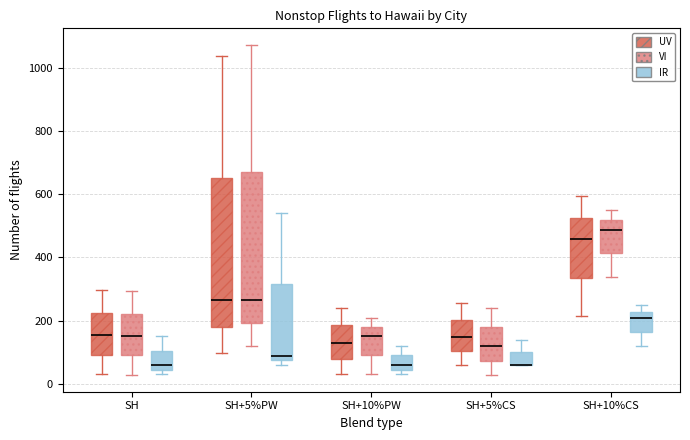

Reading left to right, read every box against the y-axis: the position of its median line, the range the box covers, and the ends of its whiskers. The values are not printed on the chart, so give them approximately, as read against the axis.

SH (UV): median 160, box 100 to 220, whiskers 40 to 300
SH (VI): median 160, box 80 to 220, whiskers 20 to 300
SH (IR): median 60, box 40 to 100, whiskers 40 (just below the box's lower edge) to 160
SH+5%PW (UV): median 260, box 180 to 660, whiskers 100 to 1040
SH+5%PW (VI): median 260, box 200 to 660, whiskers 120 to 1080
SH+5%PW (IR): median 80 (just above the box's lower edge), box 80 to 320, whiskers 60 to 540
SH+10%PW (UV): median 120, box 80 to 180, whiskers 40 to 240
SH+10%PW (VI): median 160, box 100 to 180, whiskers 40 to 200
SH+10%PW (IR): median 60, box 40 to 100, whiskers 40 (just below the box's lower edge) to 120
SH+5%CS (UV): median 140, box 100 to 200, whiskers 60 to 260
SH+5%CS (VI): median 120, box 80 to 180, whiskers 20 to 240
SH+5%CS (IR): median 60 (drawn on the box's lower edge), box 60 to 100, whiskers 60 to 140
SH+10%CS (UV): median 460, box 340 to 520, whiskers 220 to 600
SH+10%CS (VI): median 480, box 420 to 520, whiskers 340 to 540
SH+10%CS (IR): median 200, box 160 to 220, whiskers 120 to 240